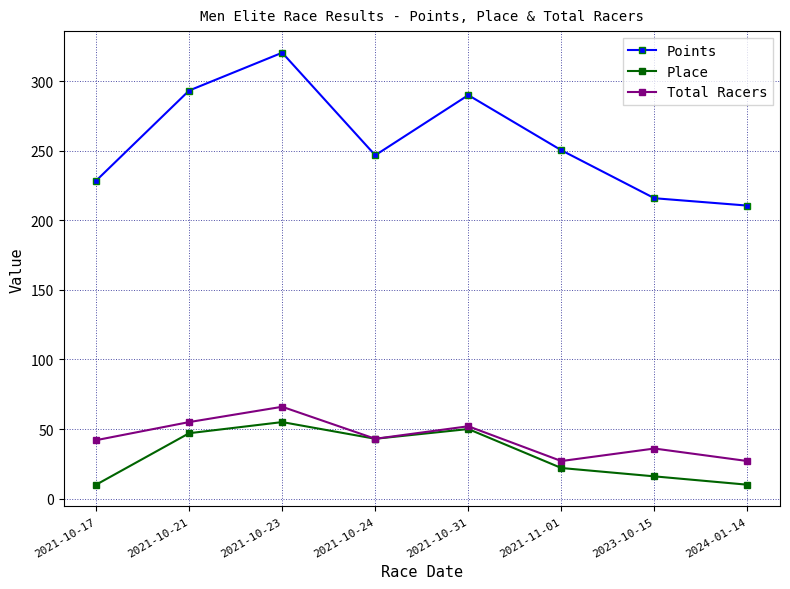

What position from the right is 2021-10-31?

4